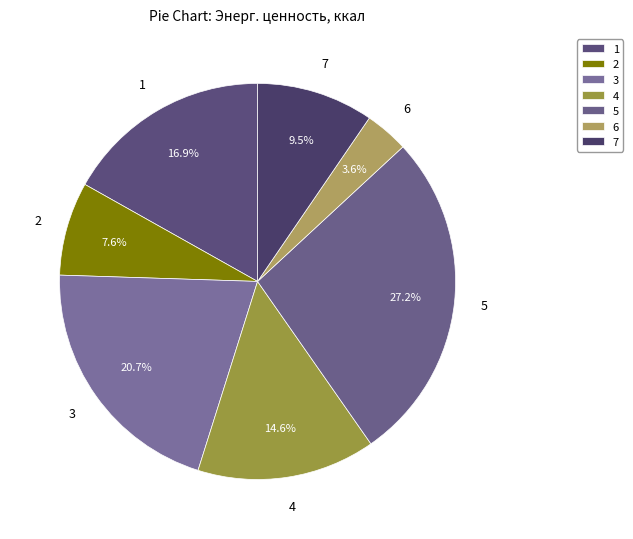

How many slices are in this pie chart?

7